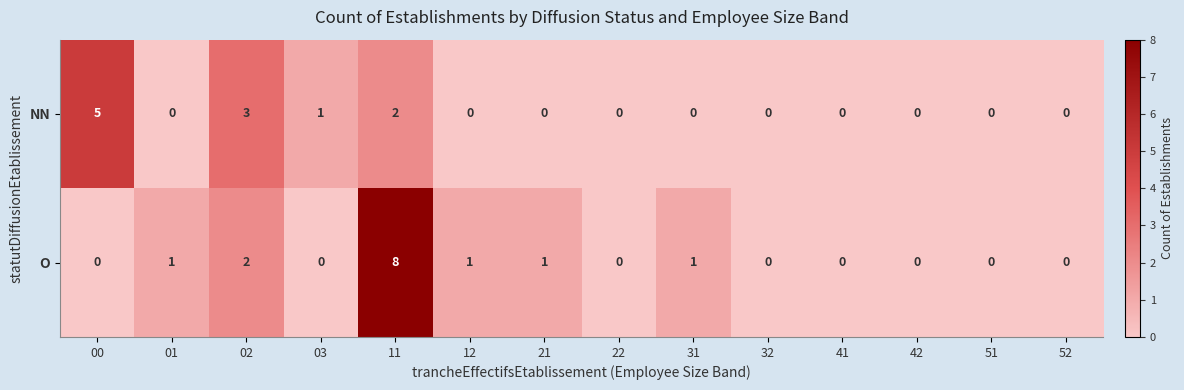

List the series in order of their peak value, highest first.

O, NN